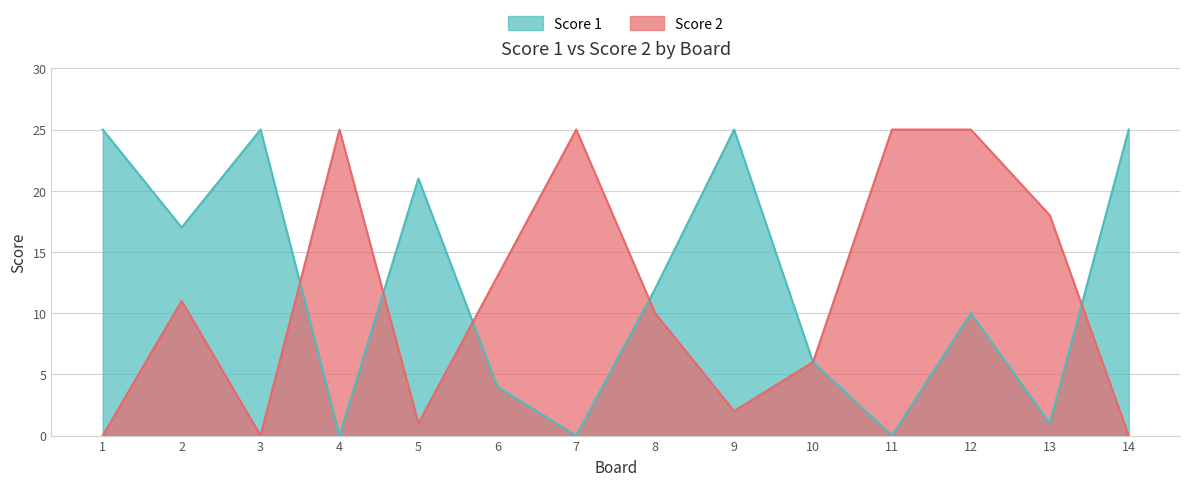

Which series has the widest spread of values?

Score 1